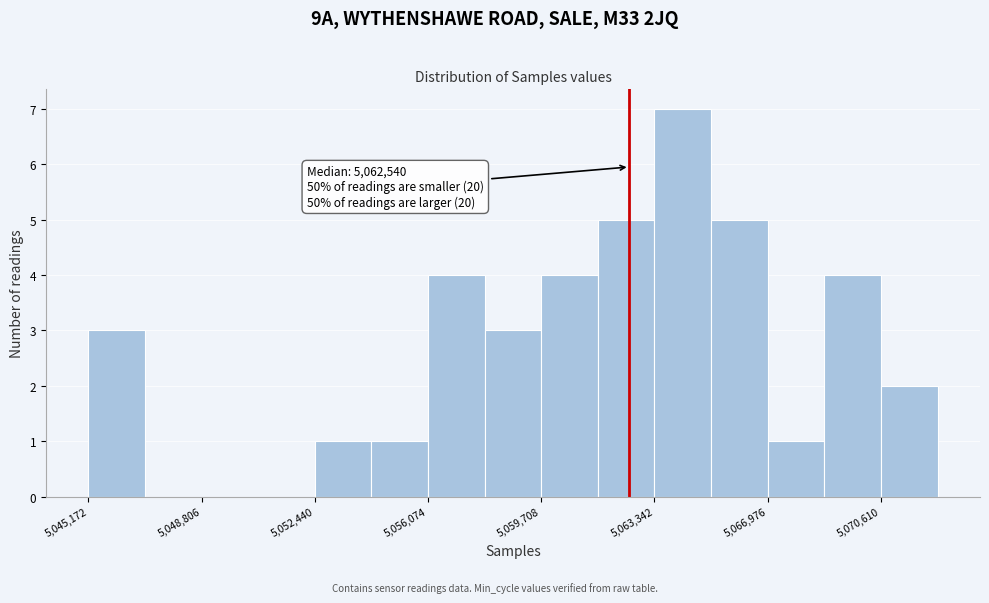

Read against the x-axis, roughly where is the centre of the tallest bar?

5064500